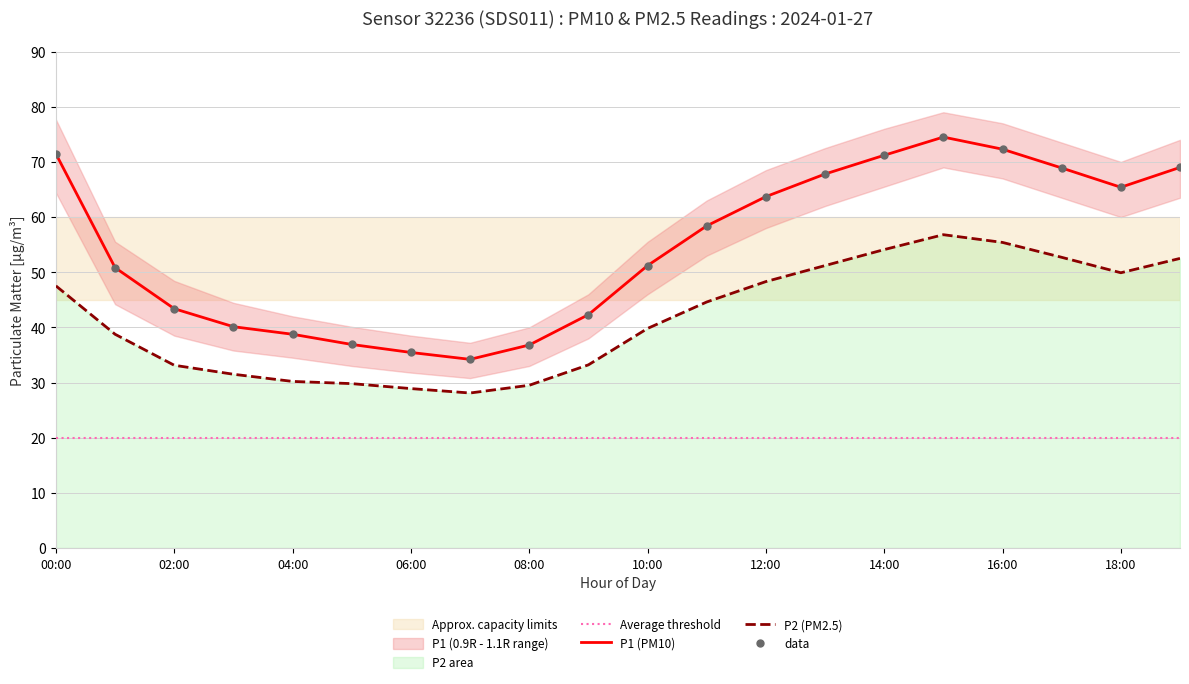

True or false: P1 (PM10) and P2 (PM2.5) intersect in this chart.

False